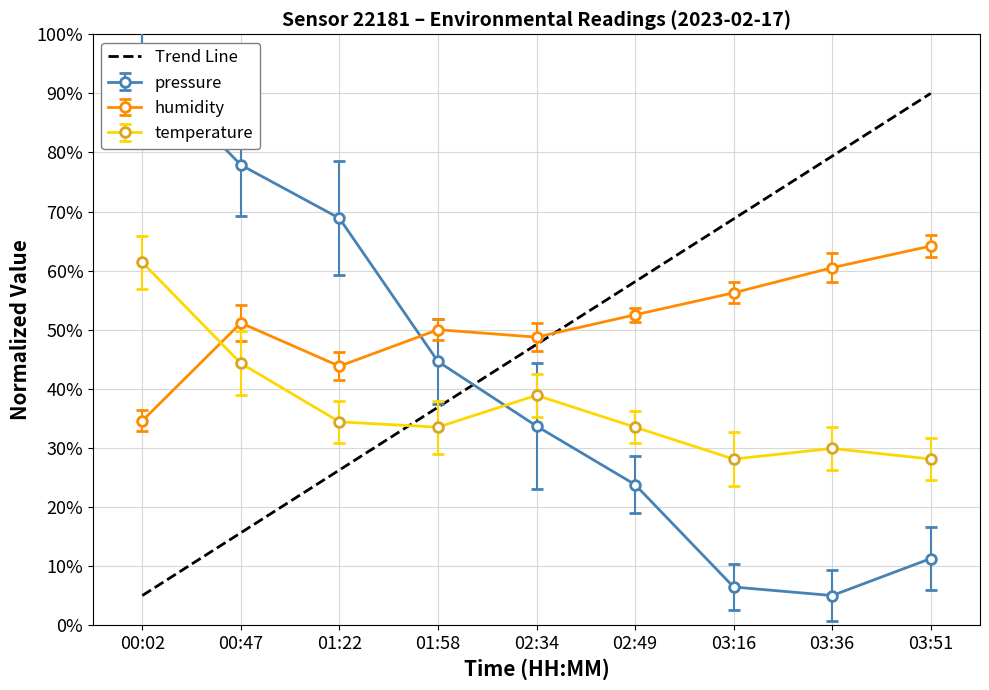

At how many categories does at least one series exceed 46?

9